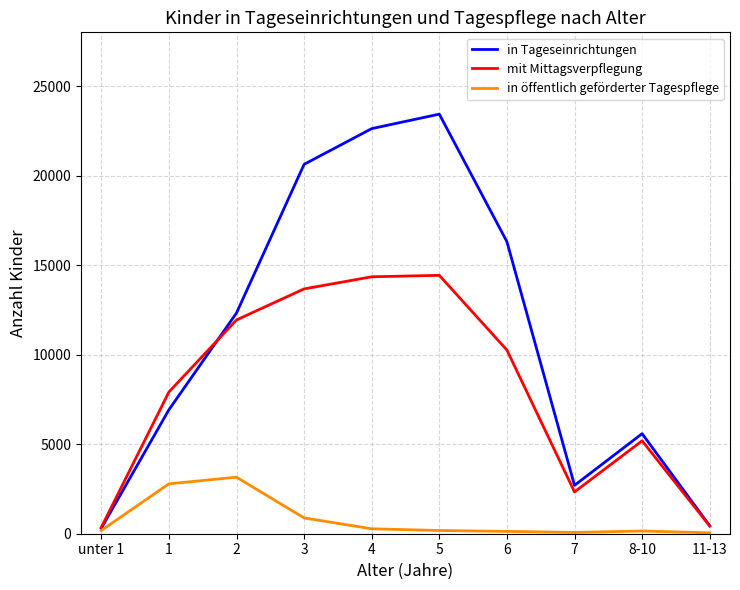

Which series has the widest spread of values?

in Tageseinrichtungen